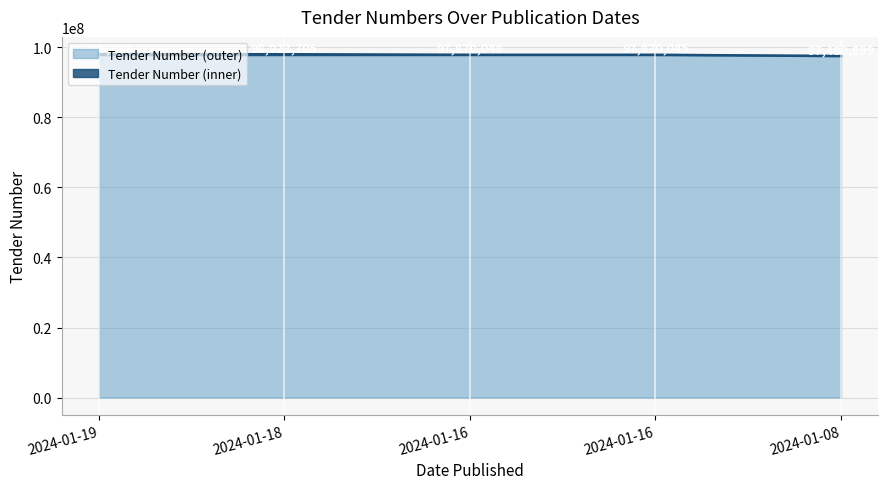

The value at 2024-01-16 is 97870045. True or false?

True